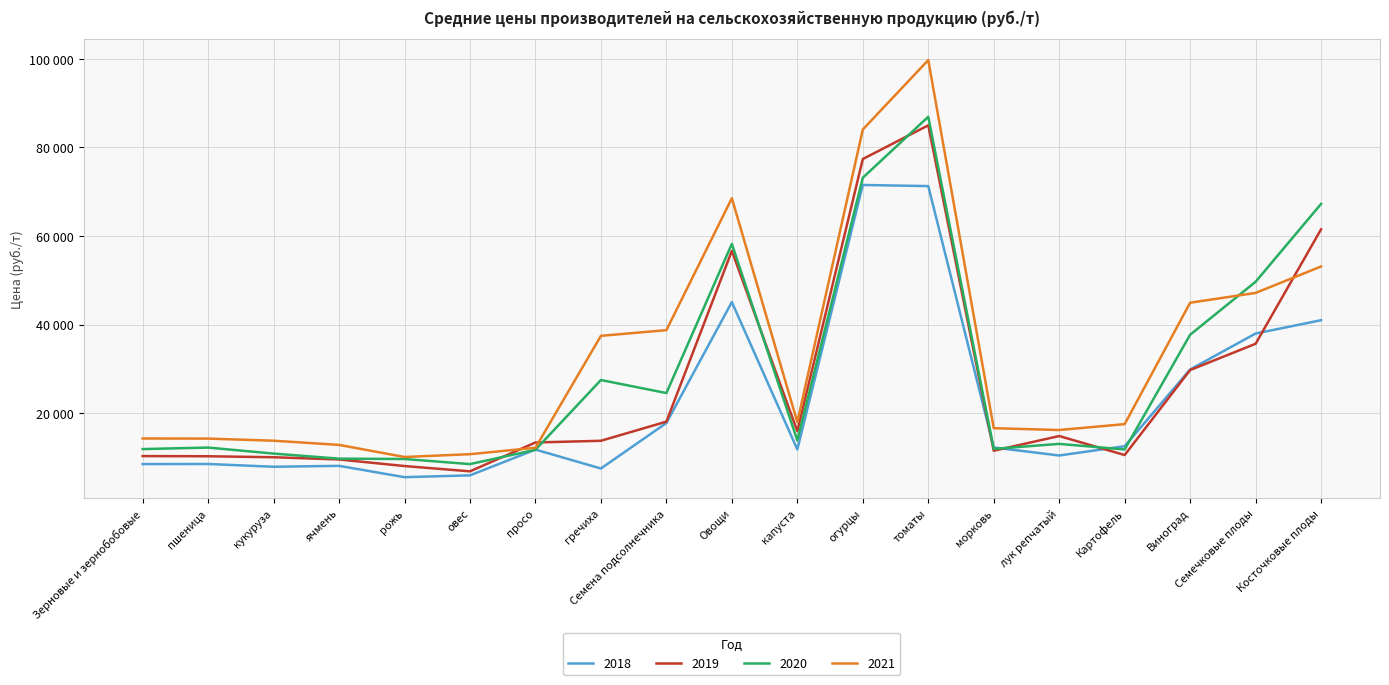

Between капуста and огурцы, which series saw the biggest shift?

2021